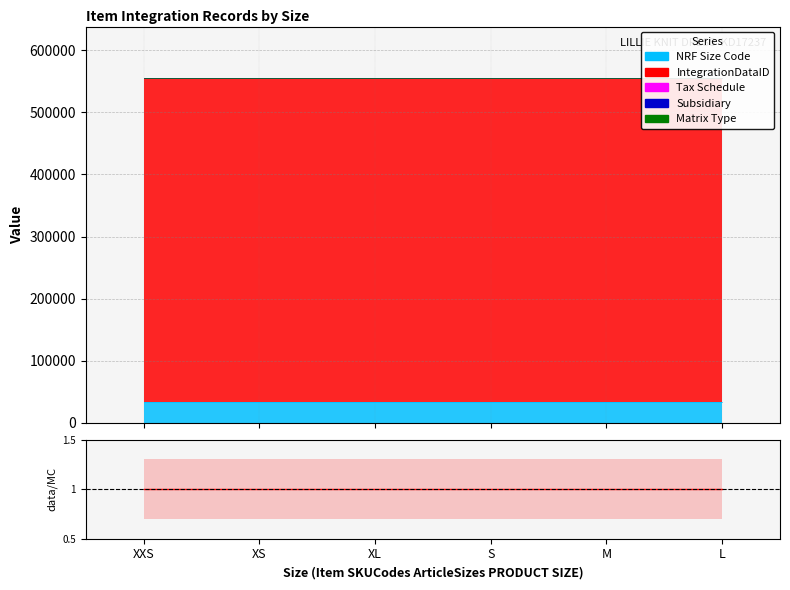

Which category has the highest value across all series?

XXS